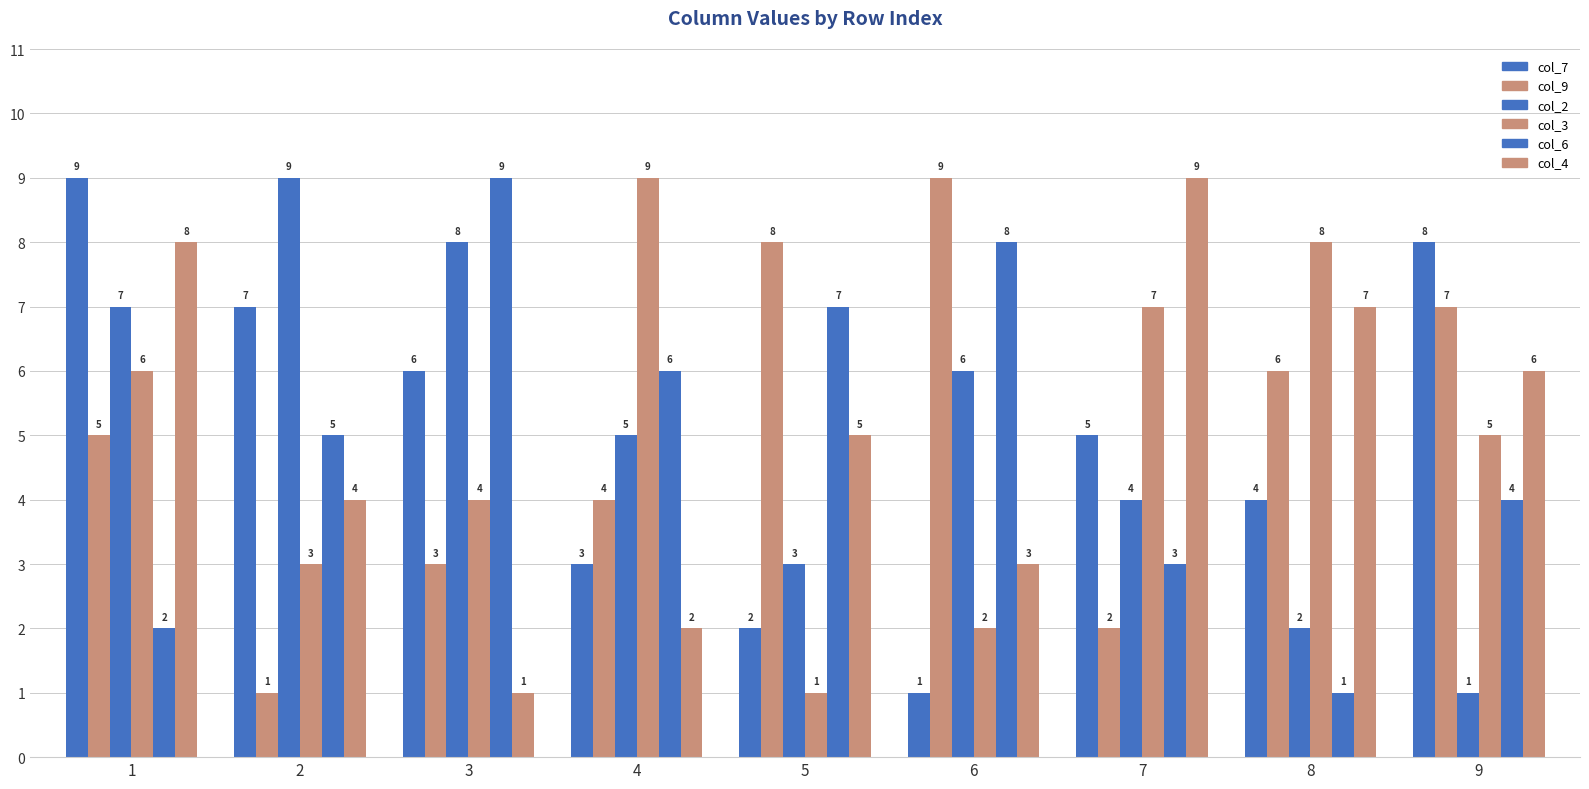

Does the chart contain any negative values?

No